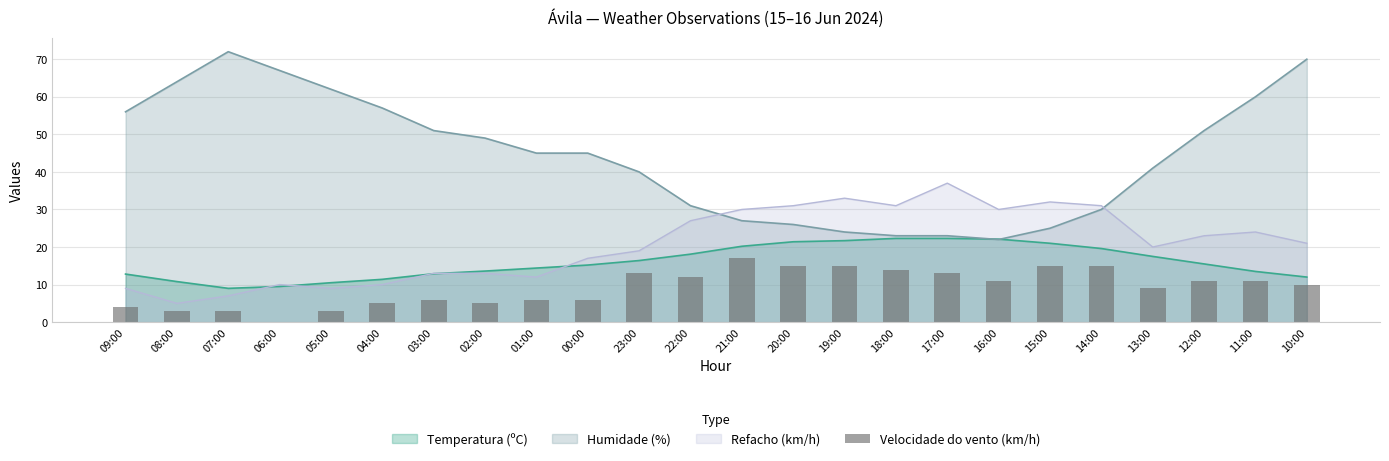

What is the lowest value of the Temperatura (ºC) series?

9.0